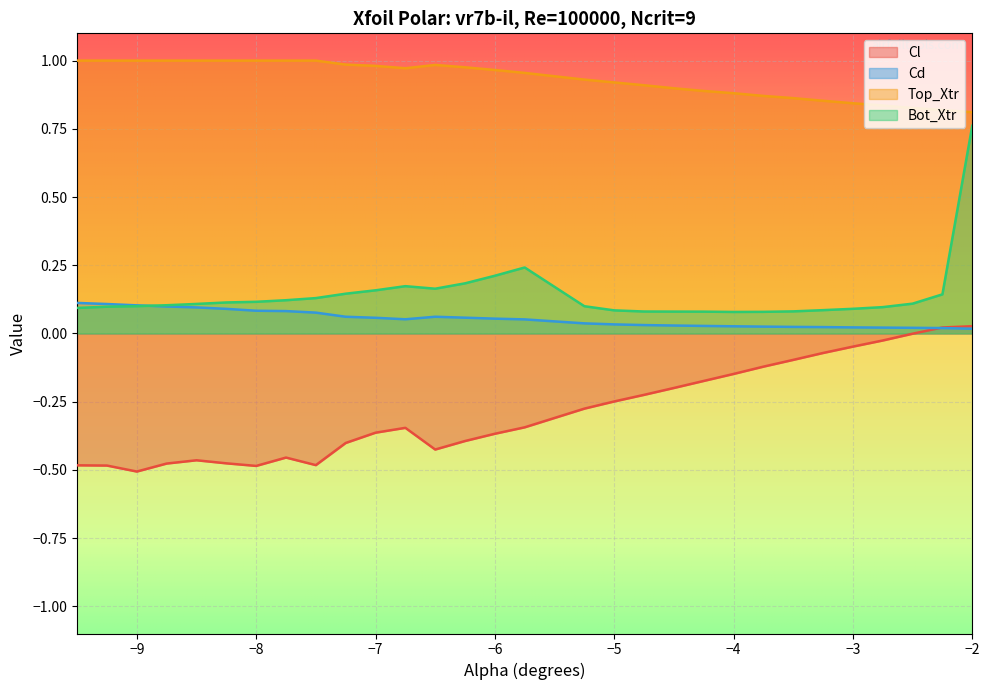

Which series has the widest spread of values?

Bot_Xtr